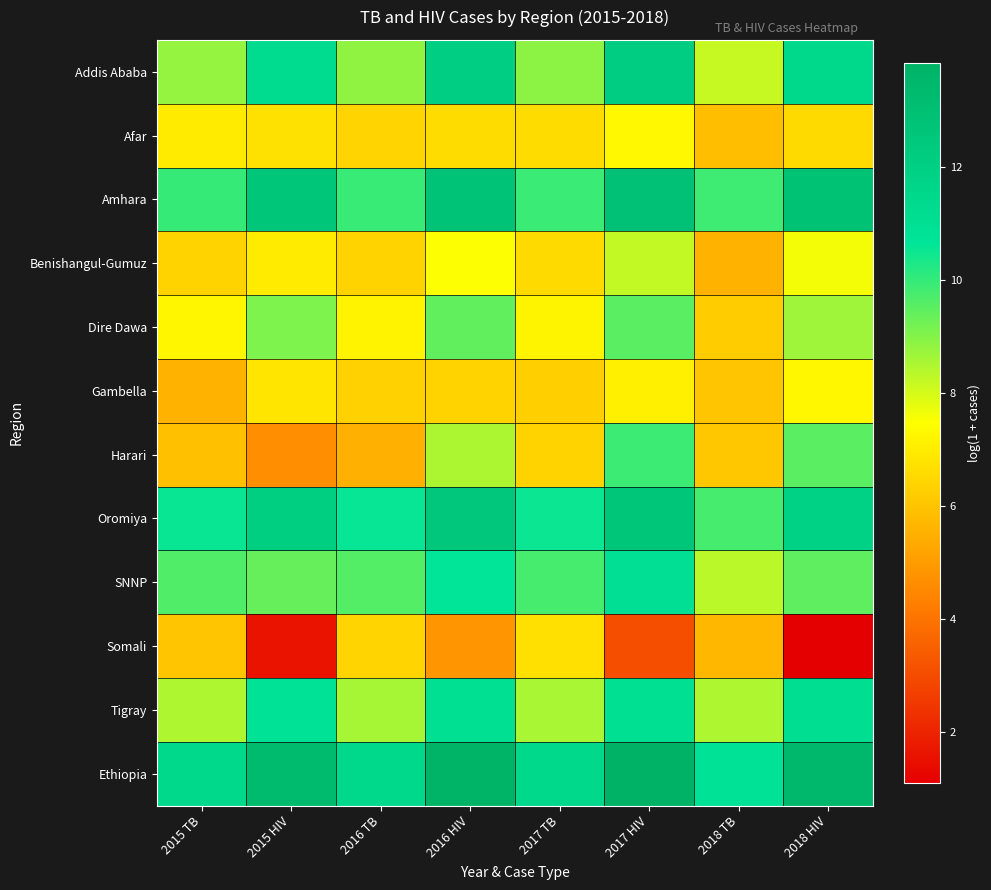

Reading left to right, transcribe all the data shown in this chart.

Addis Ababa: 2015 TB=8.8	2015 HIV=11.2	2016 TB=8.9	2016 HIV=12.0	2017 TB=8.9	2017 HIV=12.1	2018 TB=8.2	2018 HIV=11.4
Afar: 2015 TB=7.0	2015 HIV=6.7	2016 TB=6.4	2016 HIV=6.6	2017 TB=6.6	2017 HIV=7.3	2018 TB=5.9	2018 HIV=6.6
Amhara: 2015 TB=10.0	2015 HIV=12.6	2016 TB=10.0	2016 HIV=12.8	2017 TB=9.9	2017 HIV=12.9	2018 TB=9.9	2018 HIV=12.9
Benishangul-Gumuz: 2015 TB=6.4	2015 HIV=7.0	2016 TB=6.4	2016 HIV=7.5	2017 TB=6.6	2017 HIV=8.2	2018 TB=5.6	2018 HIV=7.6
Dire Dawa: 2015 TB=7.3	2015 HIV=9.1	2016 TB=7.2	2016 HIV=9.4	2017 TB=7.2	2017 HIV=9.5	2018 TB=6.2	2018 HIV=8.7
Gambella: 2015 TB=5.6	2015 HIV=6.9	2016 TB=6.4	2016 HIV=6.4	2017 TB=6.3	2017 HIV=7.1	2018 TB=6.0	2018 HIV=7.3
Harari: 2015 TB=5.9	2015 HIV=4.7	2016 TB=5.5	2016 HIV=8.5	2017 TB=6.4	2017 HIV=9.9	2018 TB=6.1	2018 HIV=9.5
Oromiya: 2015 TB=10.6	2015 HIV=12.1	2016 TB=10.6	2016 HIV=12.5	2017 TB=10.5	2017 HIV=12.6	2018 TB=9.8	2018 HIV=11.8
SNNP: 2015 TB=9.7	2015 HIV=9.4	2016 TB=9.6	2016 HIV=10.7	2017 TB=9.8	2017 HIV=11.0	2018 TB=8.3	2018 HIV=9.5
Somali: 2015 TB=6.1	2015 HIV=1.6	2016 TB=6.4	2016 HIV=4.8	2017 TB=6.7	2017 HIV=3.1	2018 TB=5.7	2018 HIV=1.1
Tigray: 2015 TB=8.5	2015 HIV=10.9	2016 TB=8.6	2016 HIV=11.0	2017 TB=8.6	2017 HIV=11.0	2018 TB=8.5	2018 HIV=11.1
Ethiopia: 2015 TB=11.4	2015 HIV=13.3	2016 TB=11.4	2016 HIV=13.7	2017 TB=11.4	2017 HIV=13.9	2018 TB=10.9	2018 HIV=13.5